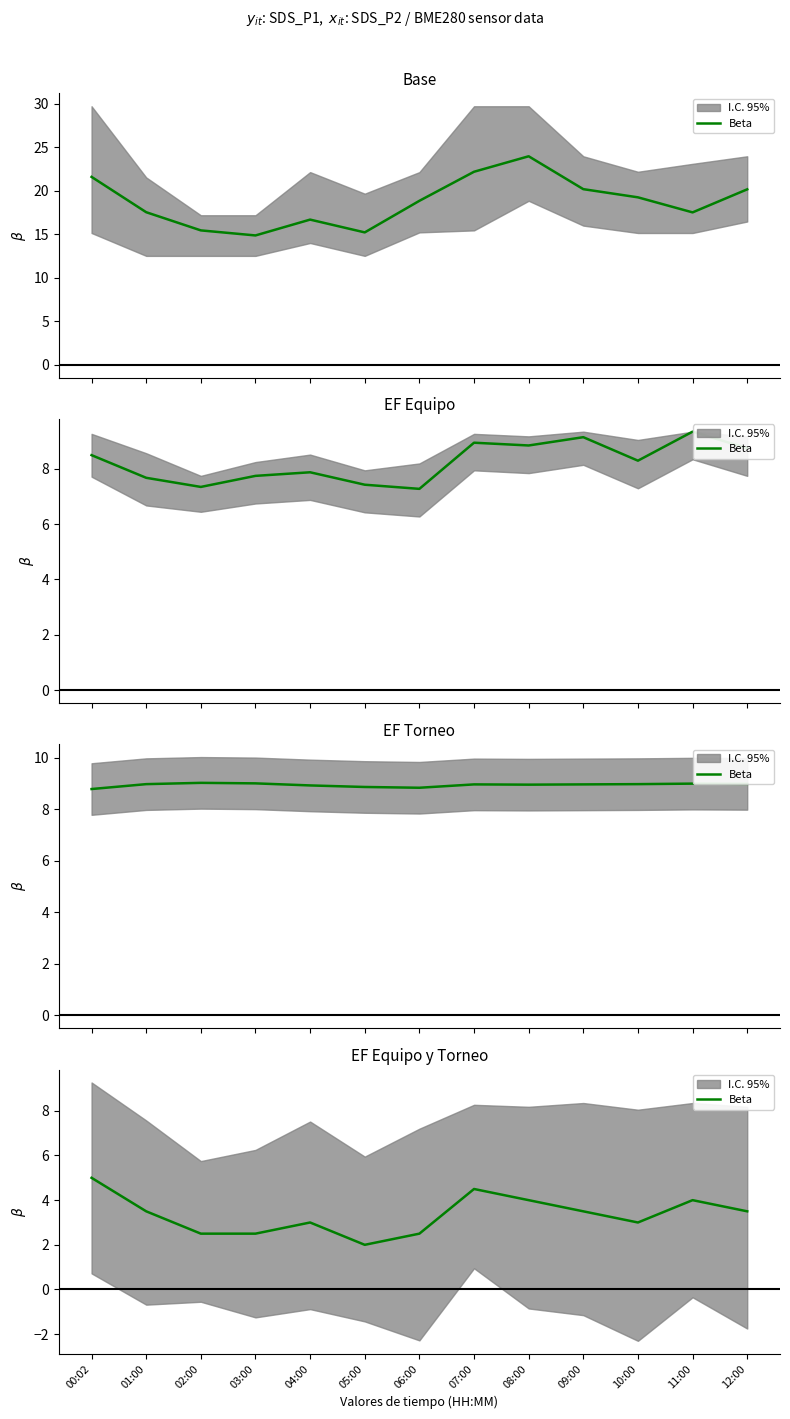

Which label corresponds to the largest value in the chart?

00:02